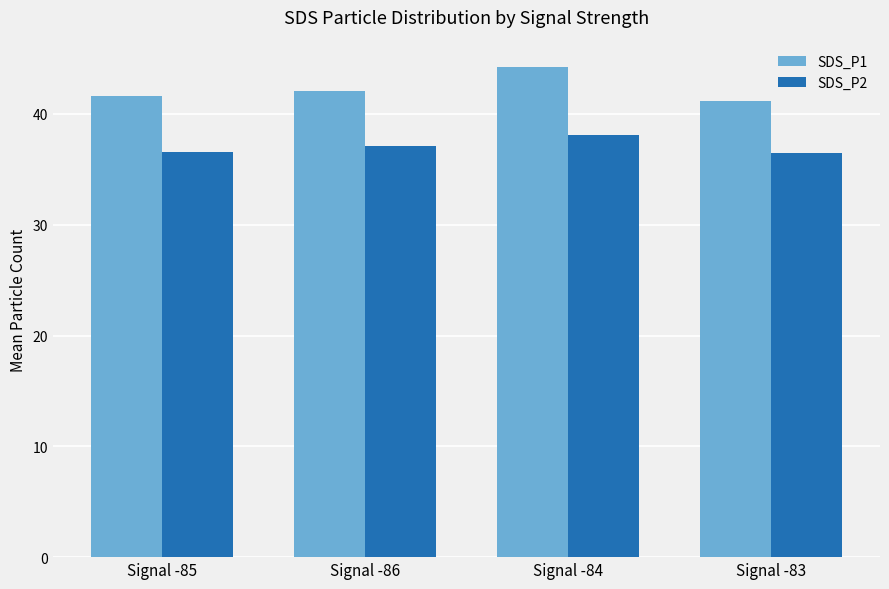

Which series has the widest spread of values?

SDS_P1